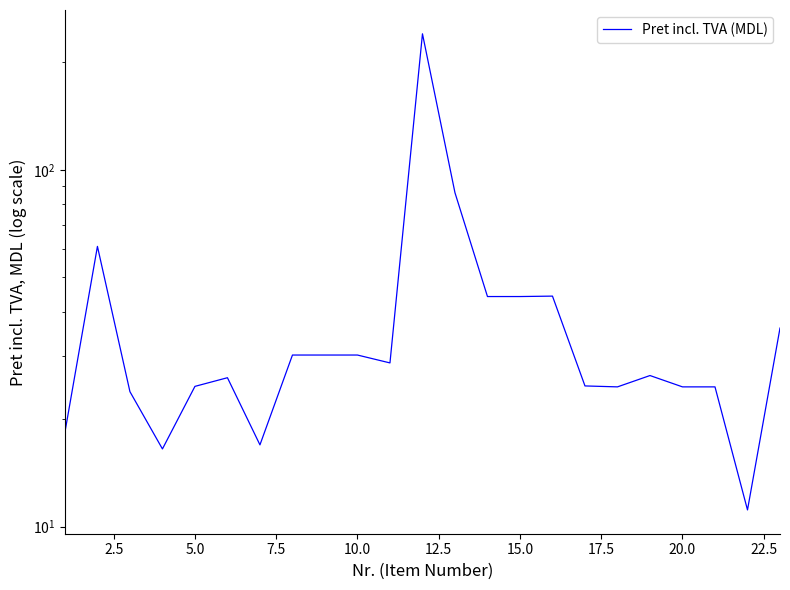

How many data points are above 26?

13